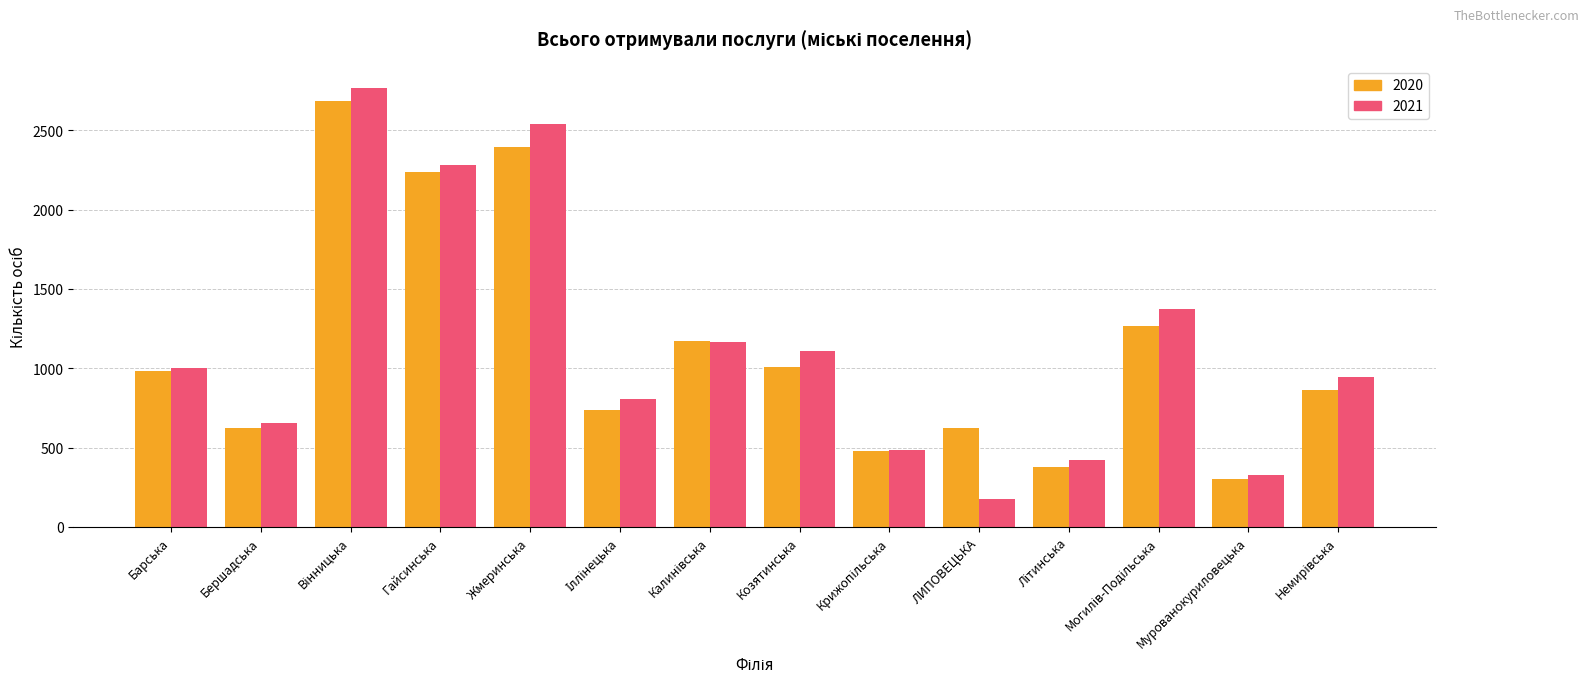

What is the difference between the maximum and second lowest values in the 2020 series?

2312